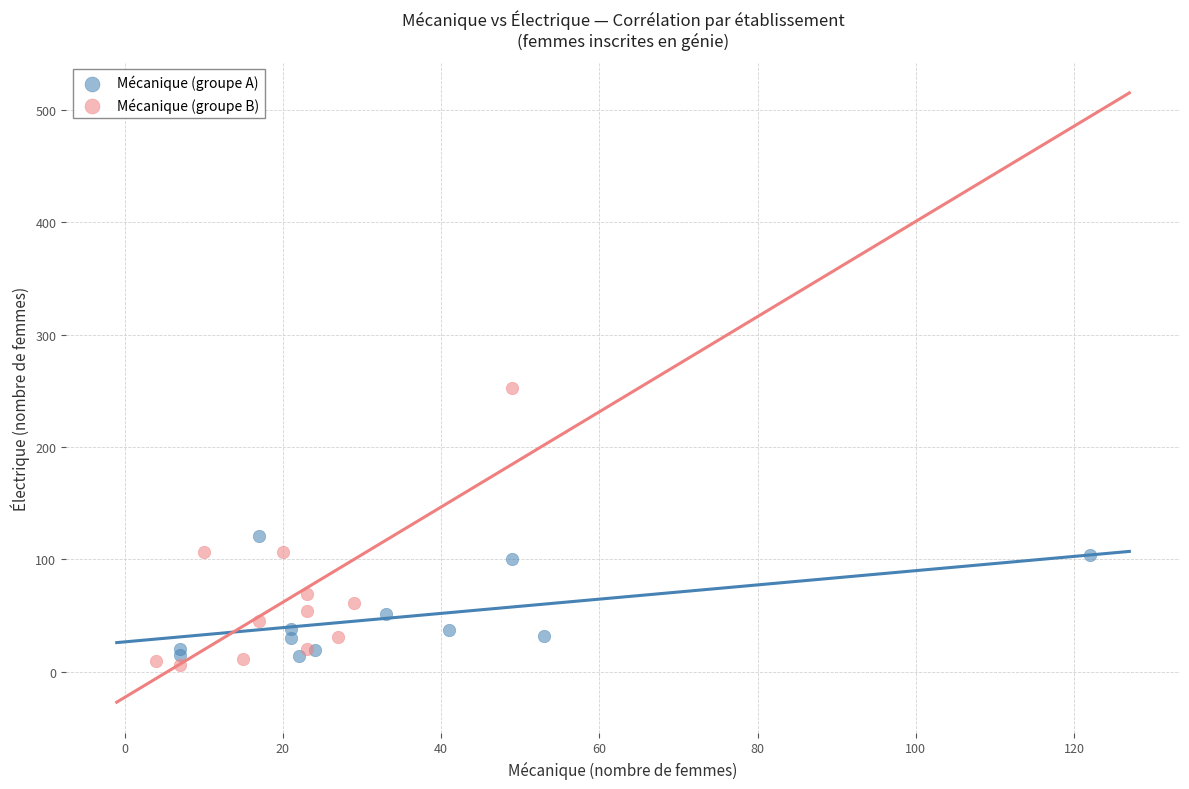

Which series reaches the maximum Y coordinate?

Mécanique (groupe B)